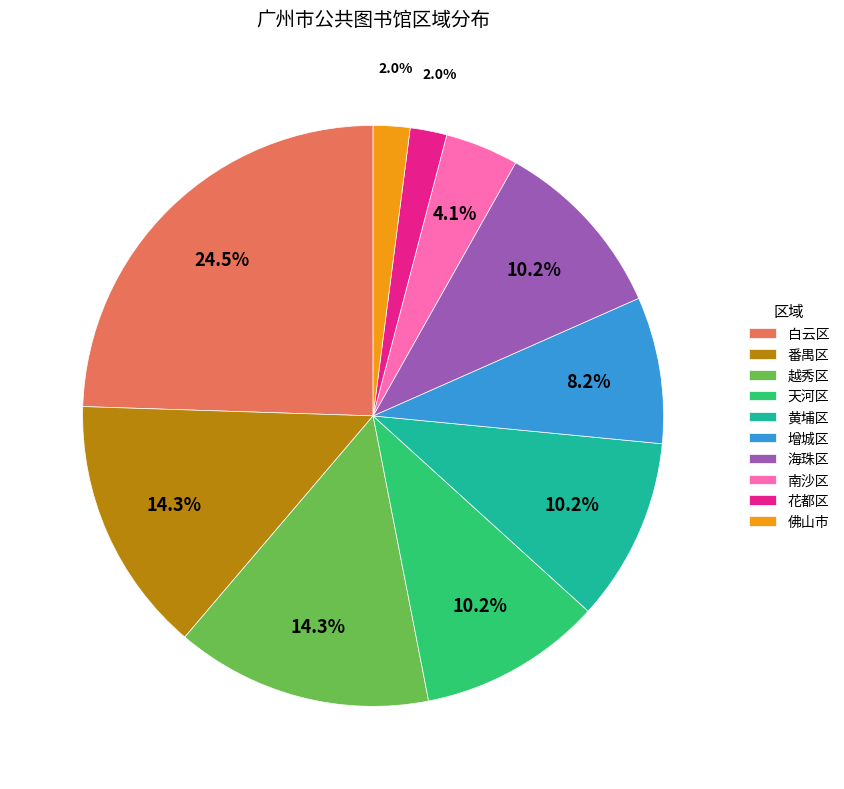

What is the largest slice in the pie chart?

白云区